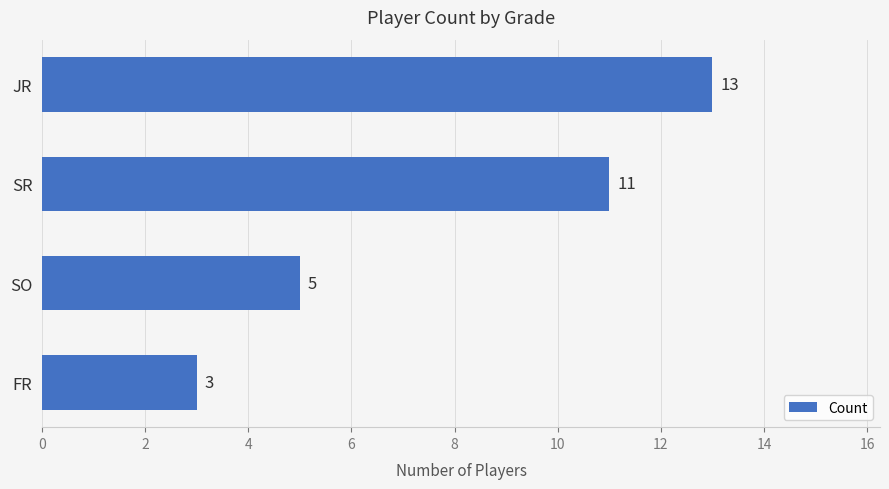

Between FR and SO, which is larger?

SO